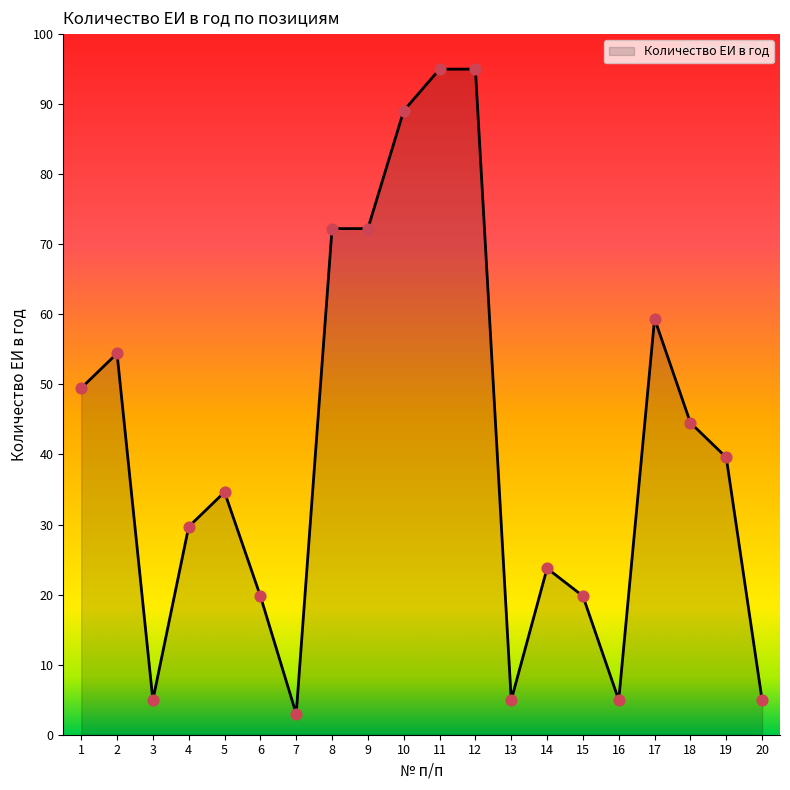

Approximately how many times larger is the value at 7 compared to 5?

0.1